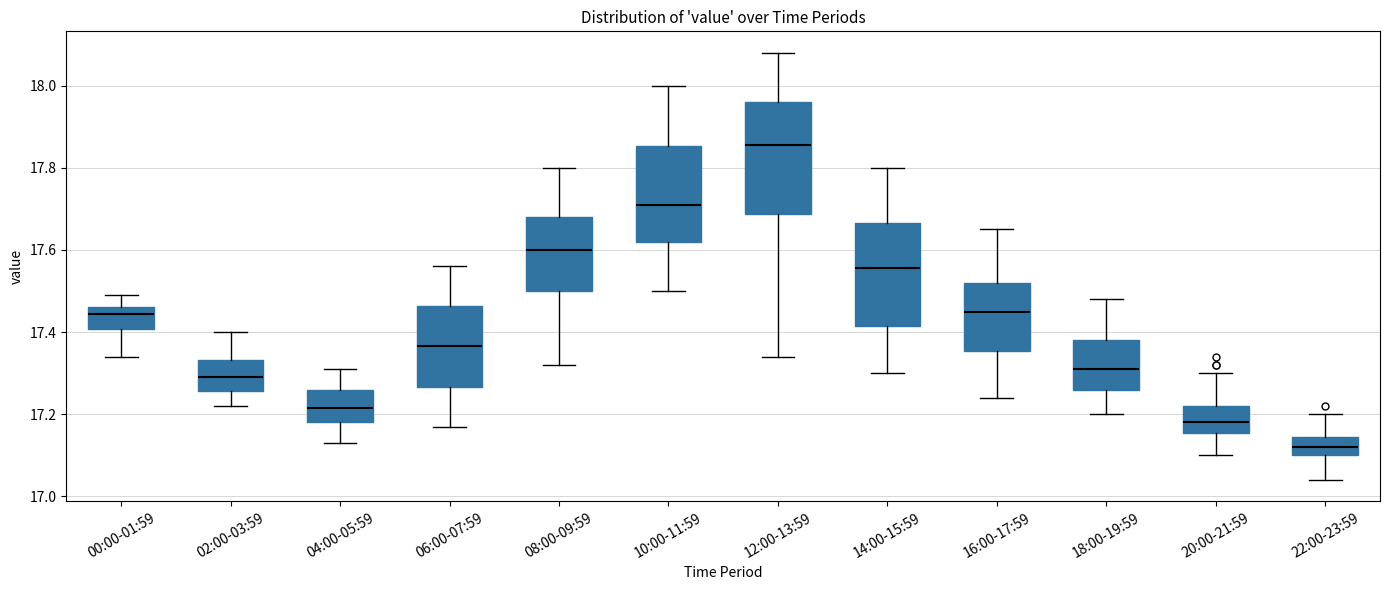

Which box has the lowest median line?

22:00-23:59